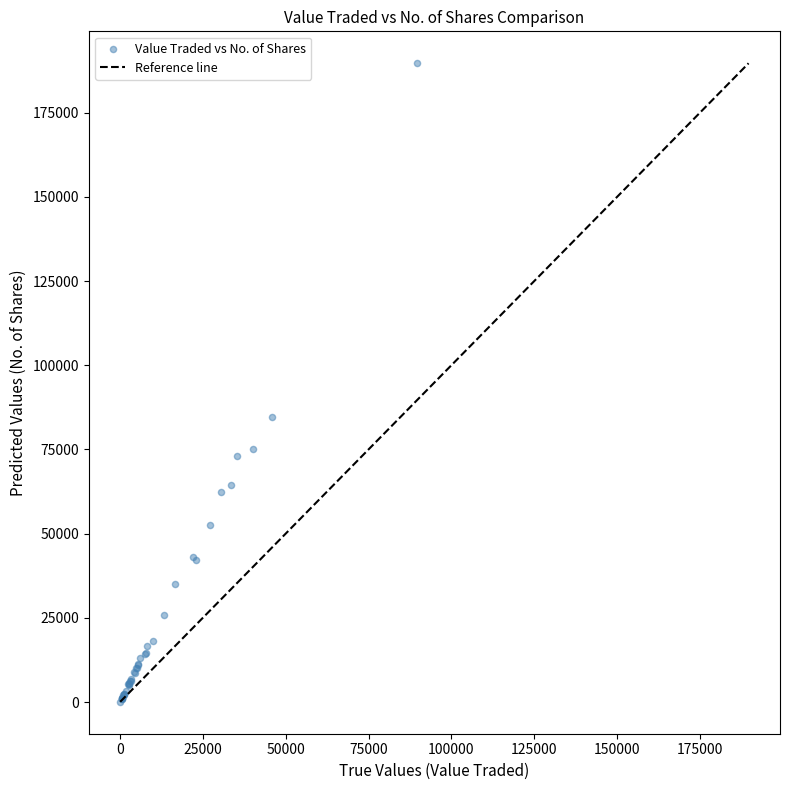

What Y value in the scatter plot is closest to 94900?

84571